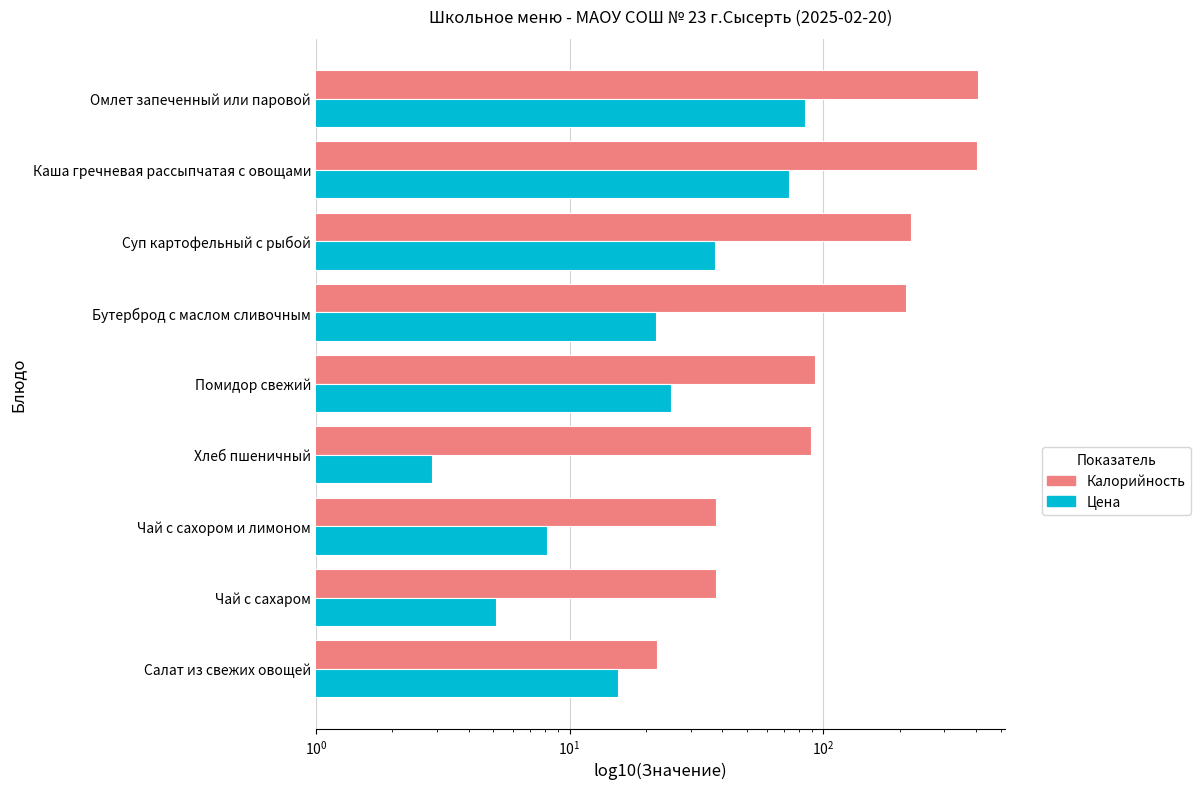

At Помидор свежий, list the series in order from smallest to largest.

Цена, Калорийность